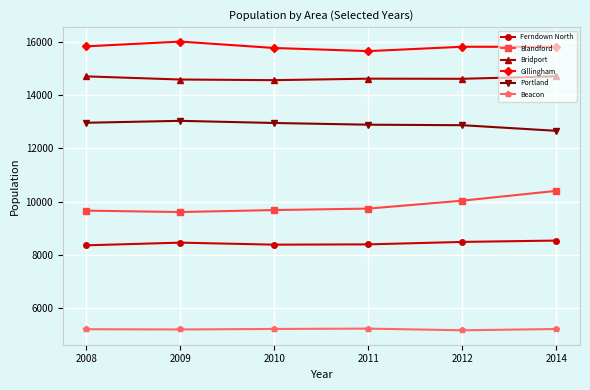

True or false: Beacon and Ferndown North cross at least once.

False